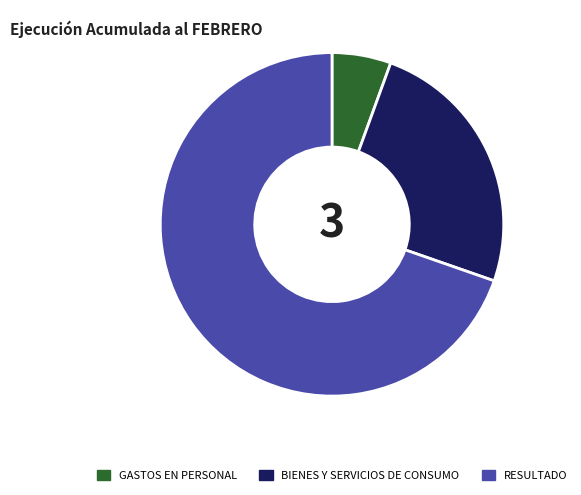

Which slice is the smallest?

GASTOS EN PERSONAL